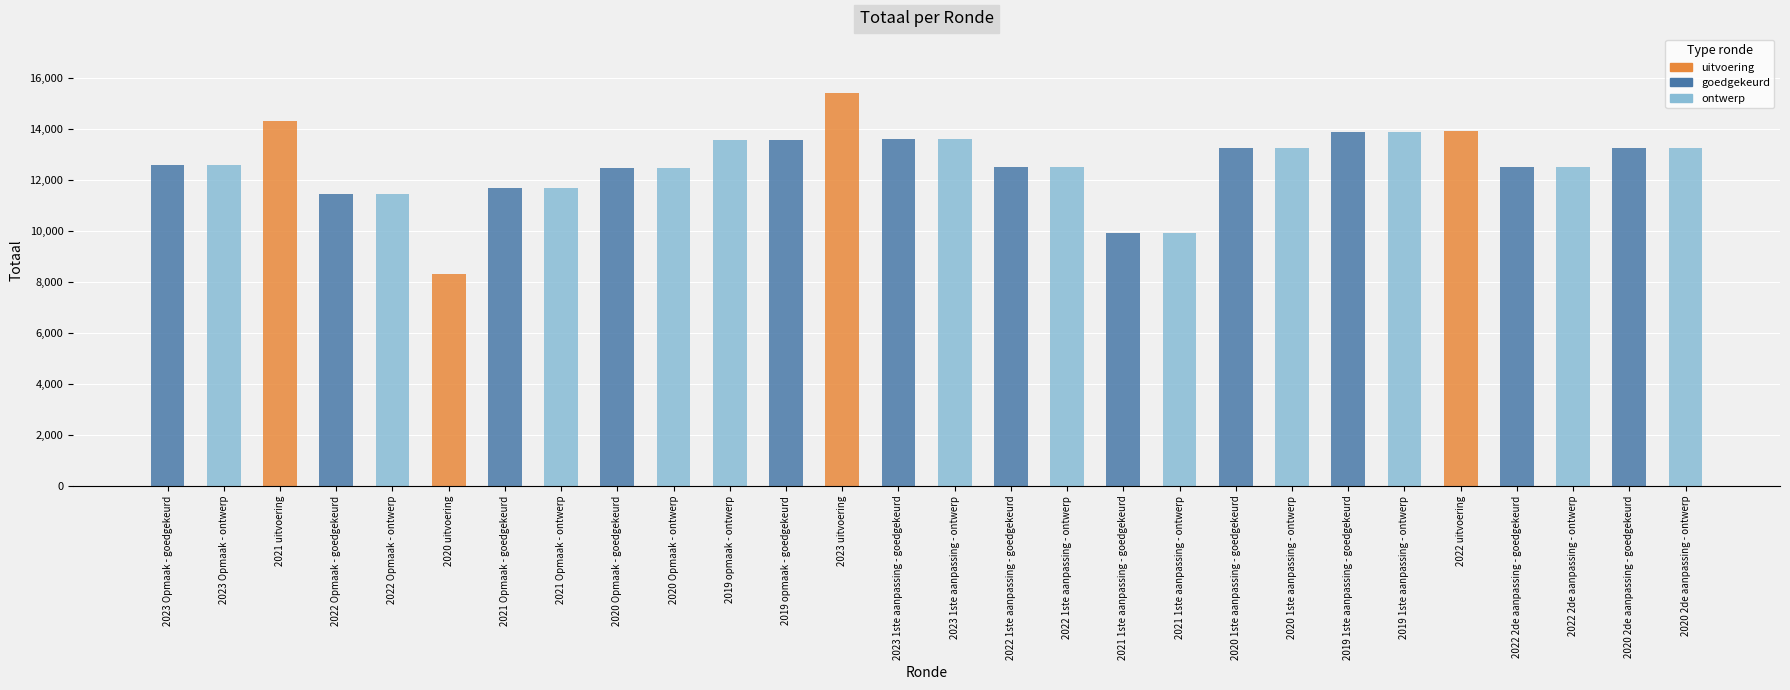

Rank the categories by value from highest to lowest.

2023 uitvoering, 2021 uitvoering, 2022 uitvoering, 2019 1ste aanpassing - goedgekeurd, 2019 1ste aanpassing - ontwerp, 2023 1ste aanpassing - goedgekeurd, 2023 1ste aanpassing - ontwerp, 2019 opmaak - ontwerp, 2019 opmaak - goedgekeurd, 2020 1ste aanpassing - goedgekeurd, 2020 1ste aanpassing - ontwerp, 2020 2de aanpassing - goedgekeurd, 2020 2de aanpassing - ontwerp, 2023 Opmaak - goedgekeurd, 2023 Opmaak - ontwerp, 2022 1ste aanpassing - goedgekeurd, 2022 1ste aanpassing - ontwerp, 2022 2de aanpassing - goedgekeurd, 2022 2de aanpassing - ontwerp, 2020 Opmaak - goedgekeurd, 2020 Opmaak - ontwerp, 2021 Opmaak - goedgekeurd, 2021 Opmaak - ontwerp, 2022 Opmaak - goedgekeurd, 2022 Opmaak - ontwerp, 2021 1ste aanpassing - goedgekeurd, 2021 1ste aanpassing - ontwerp, 2020 uitvoering